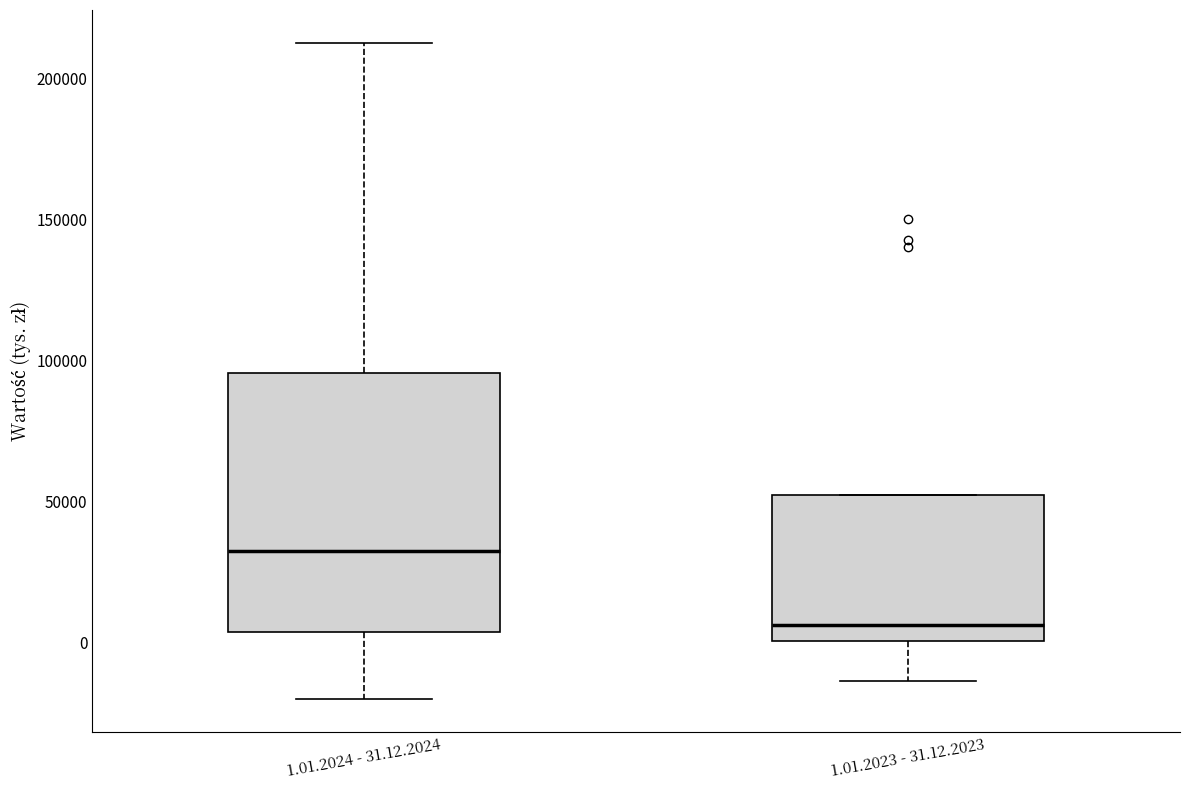

Where does the upper whisker of the box for 1.01.2024 - 31.12.2024 end on the y-axis? The values are not printed on the chart, so give them approximately, as read against the axis.

215000